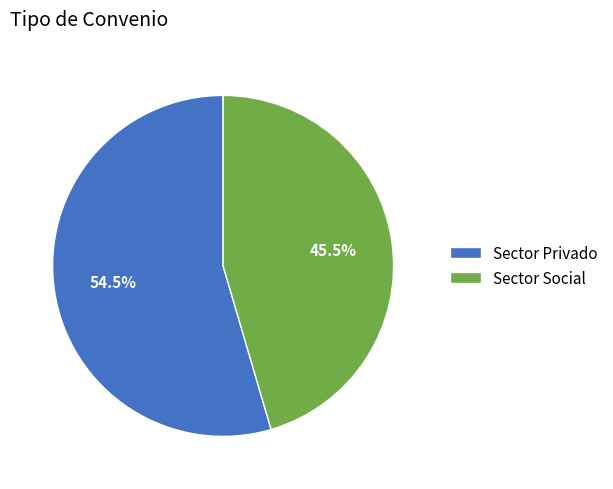

Which category has the smallest portion of the pie?

Sector Social